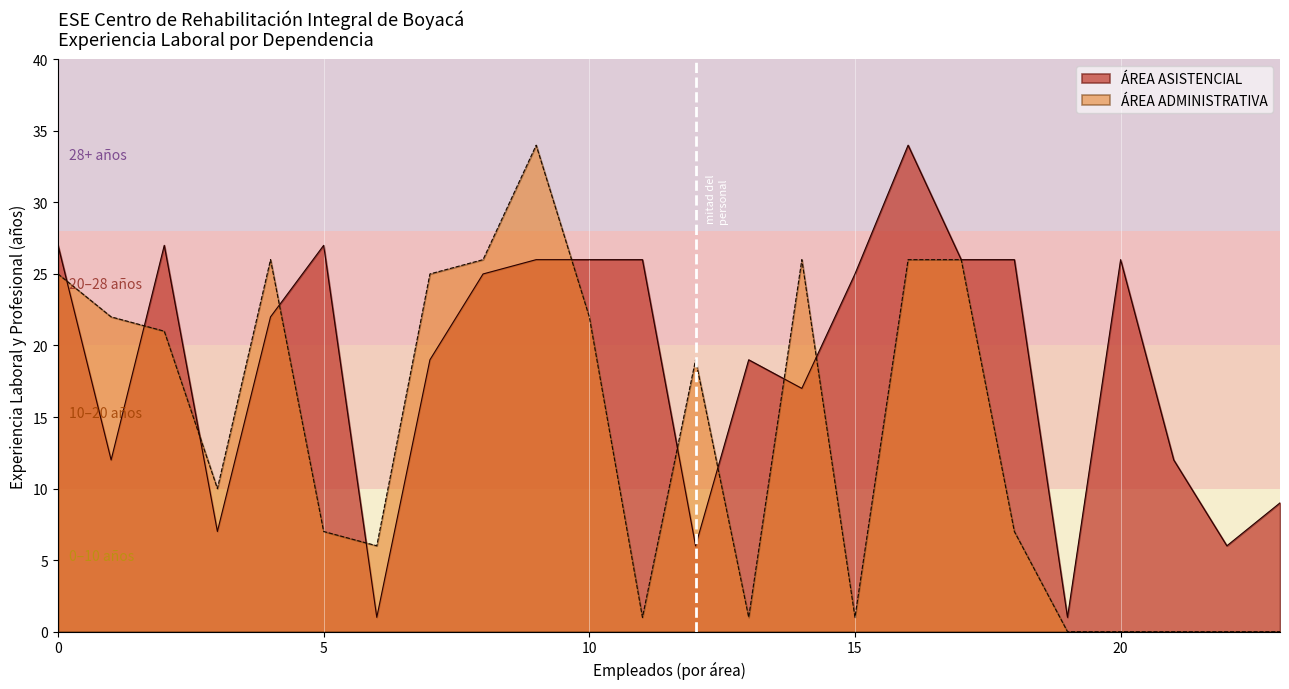

What value does the data have at 0, to the nearest 5?

25